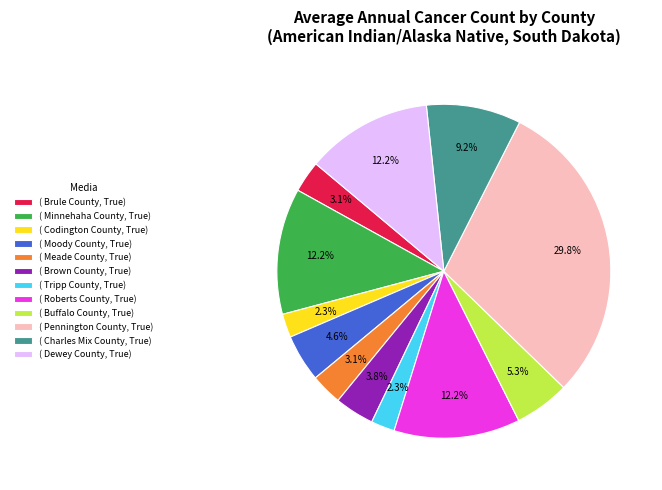

Combined, what portion of the pie is ( Moody County, True) and ( Pennington County, True)?

34.4%